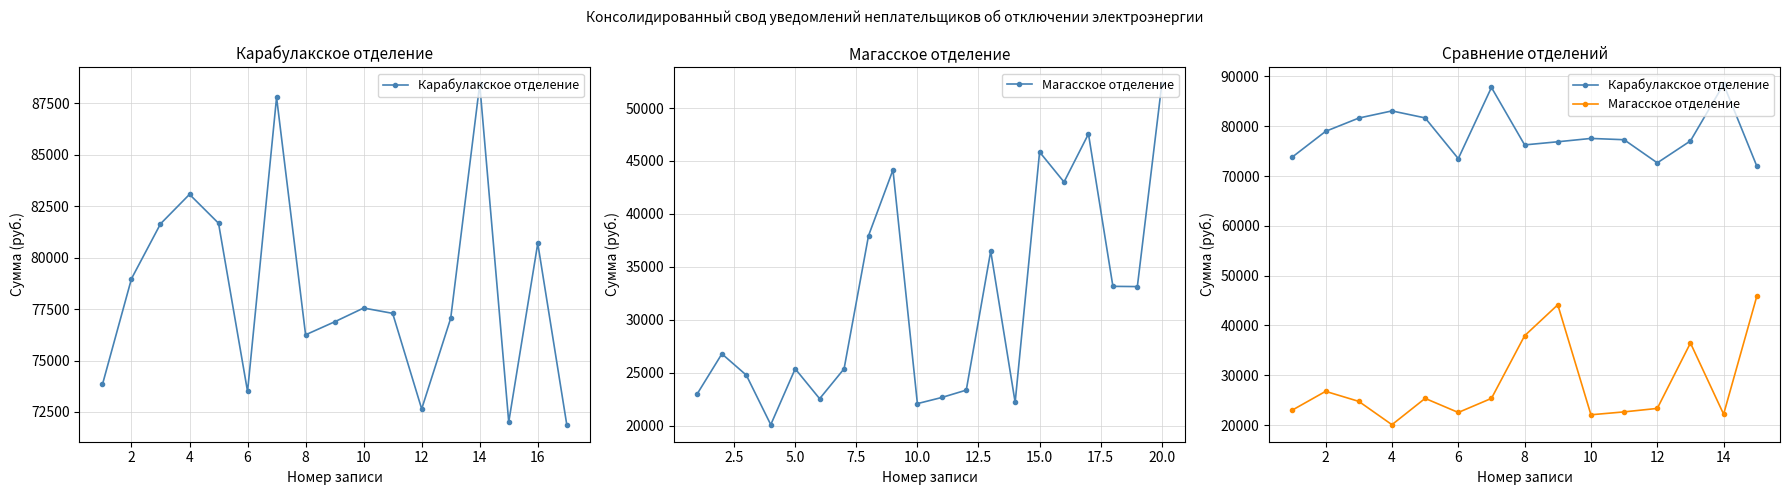

Is the value of Карабулакское отделение at 10 greater than the value of Магасское отделение at 2?

Yes